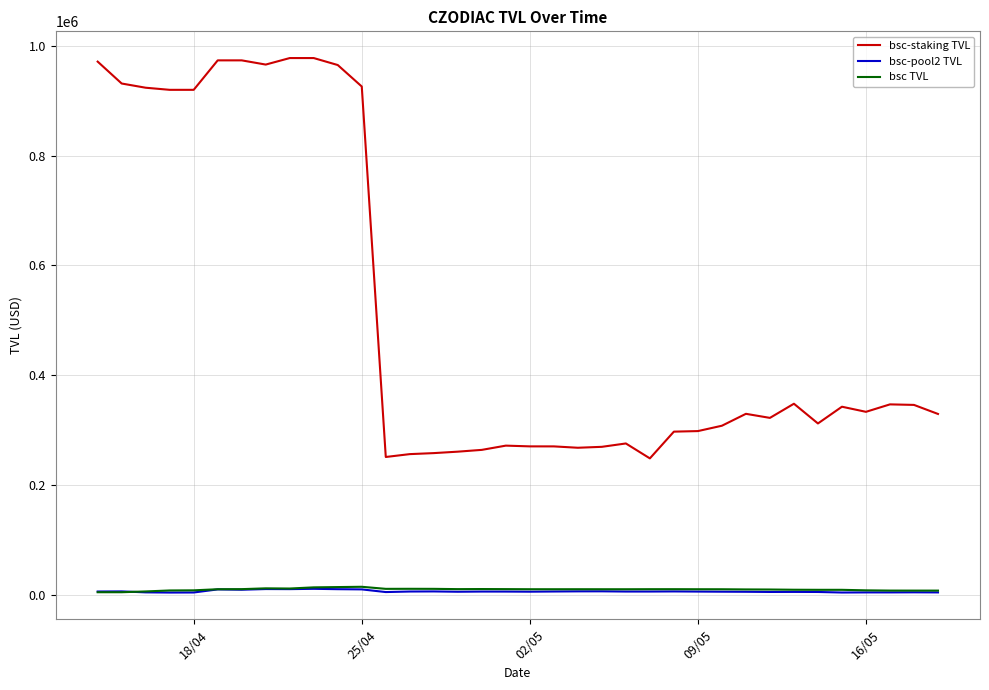

Does the chart display data point markers on the line(s)?

No